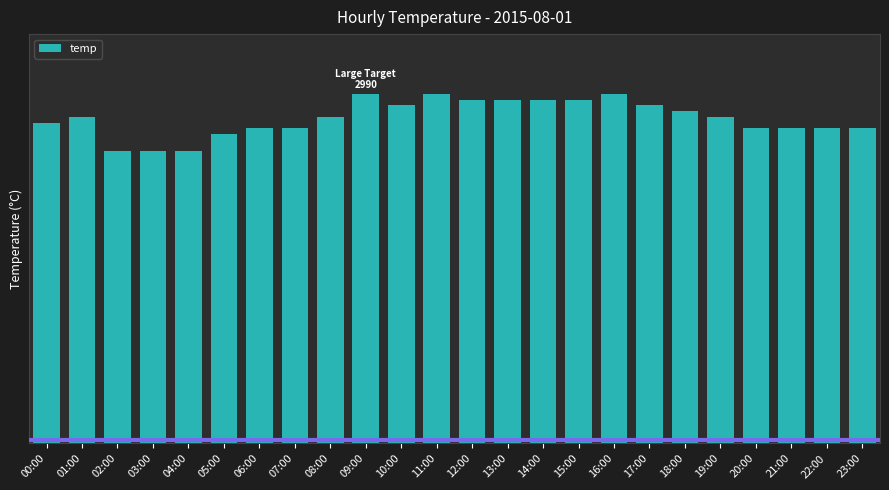

True or false: the data shows 27.9 at 01:00.

True